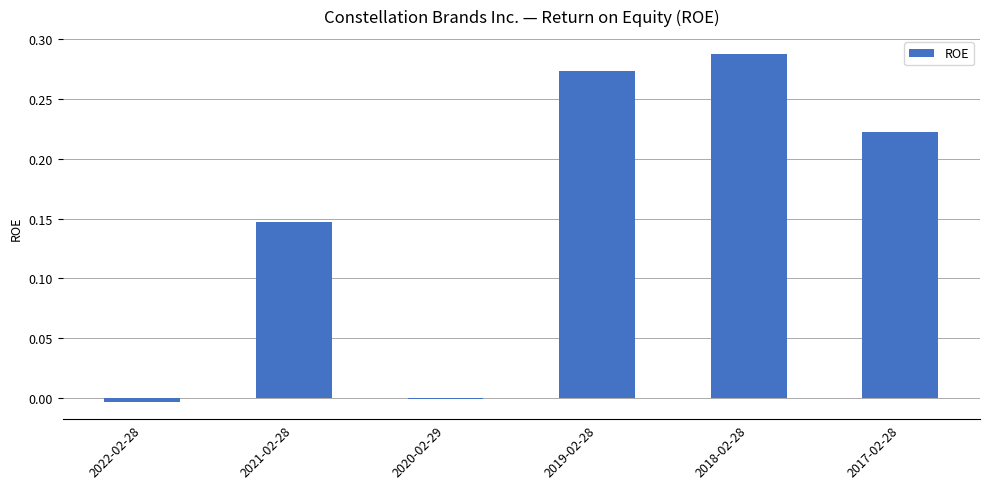

The chart shows a value of -0.0 at 2020-02-29. True or false?

True